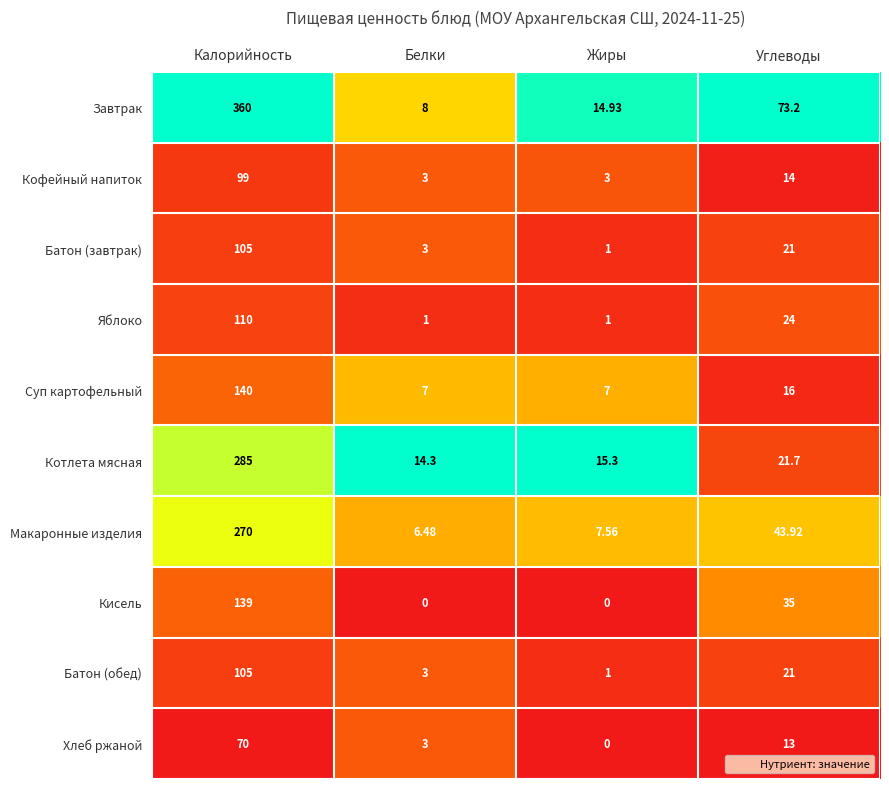

Which series changed the most between Белки and Углеводы?

Завтрак